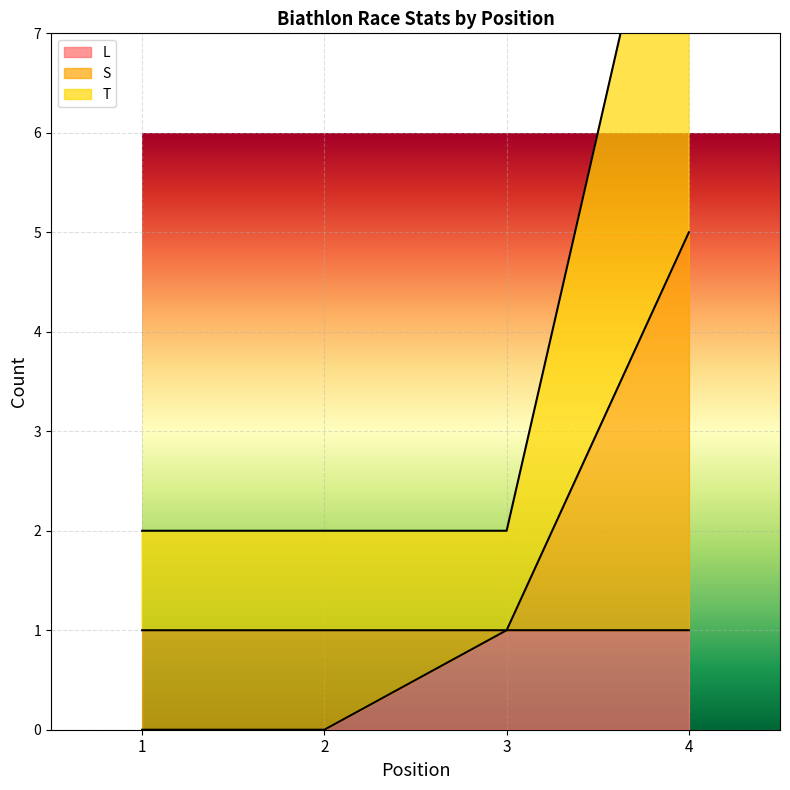

True or false: L has more than 1 interior local peaks.

False